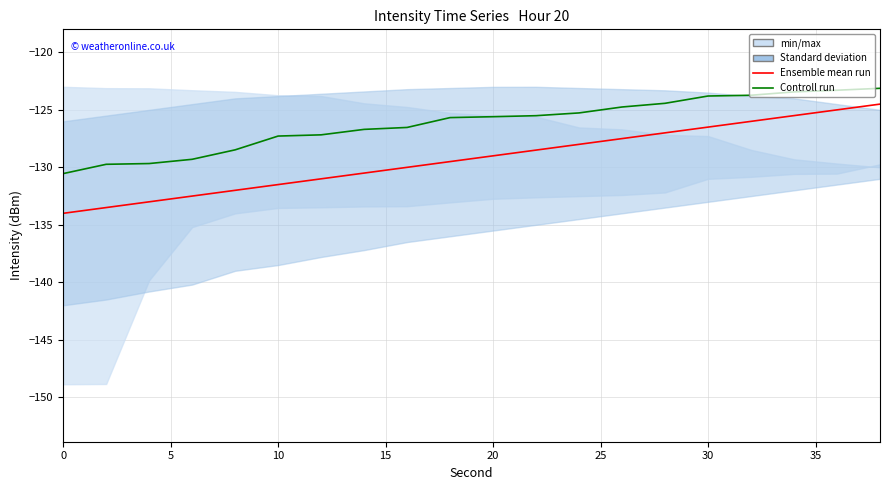

Does the chart have visible grid lines?

Yes